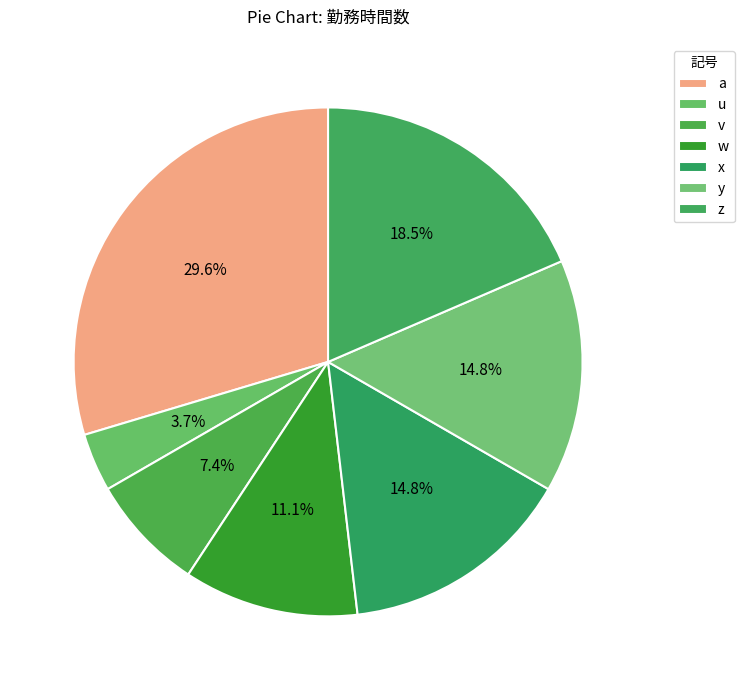

Is there any slice that represents more than half of the pie?

No